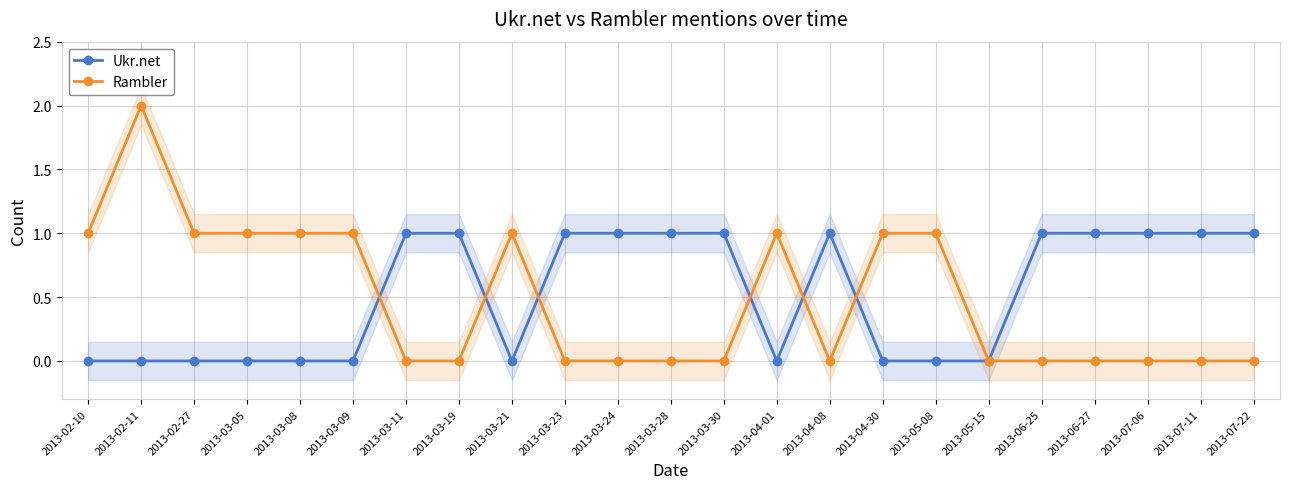

What are all the series names shown in the legend?

Ukr.net, Rambler